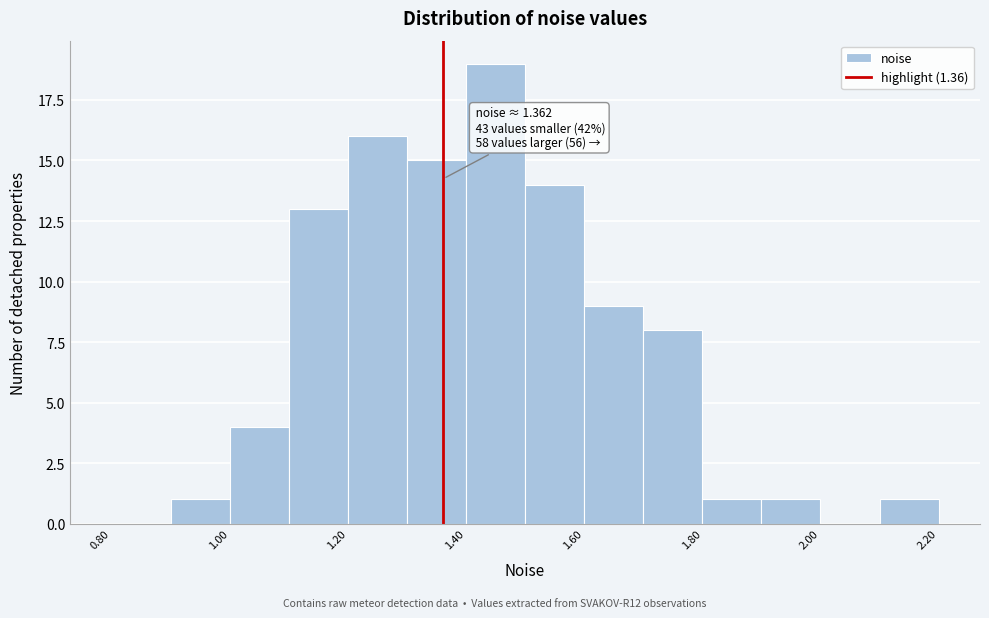

Over which range of the x-axis is the bar tallest?

1.4 to 1.5